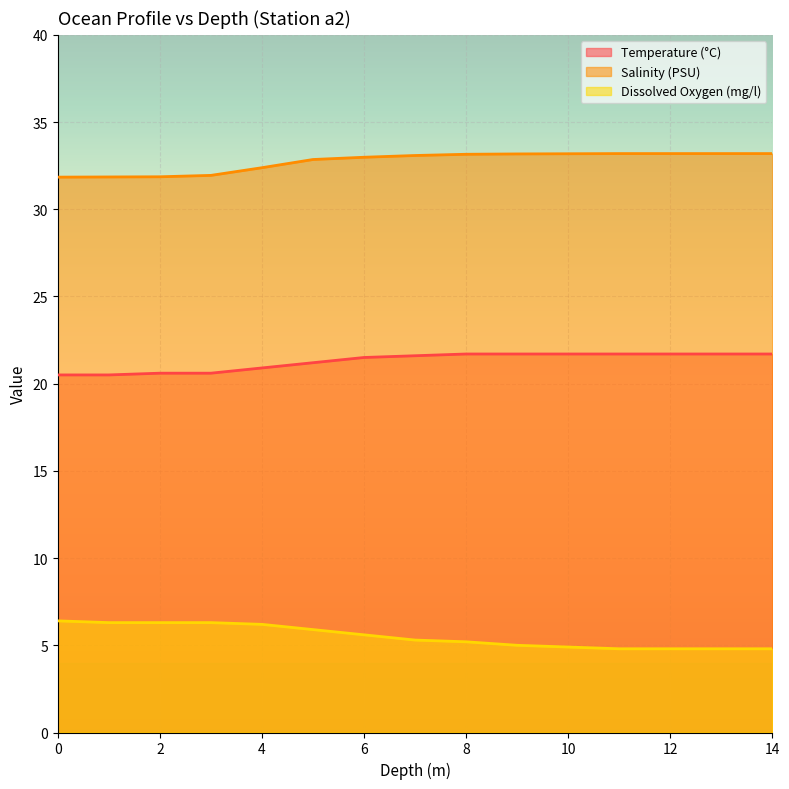

List the series in order of their overall mean, highest first.

Salinity (PSU), Temperature (°C), Dissolved Oxygen (mg/l)